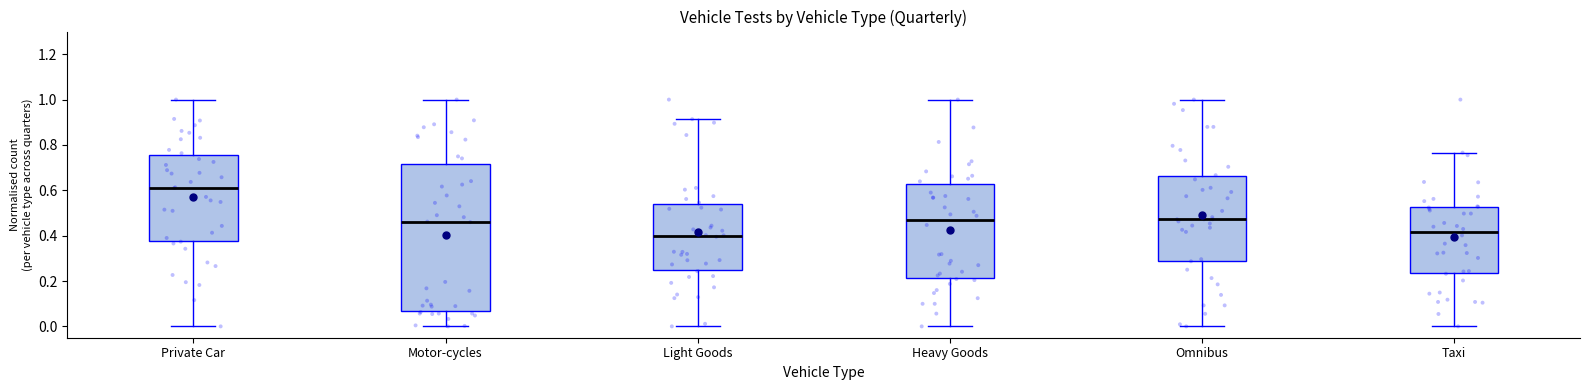

Which box is the tallest, from its lower edge to its upper edge?

Motor-cycles